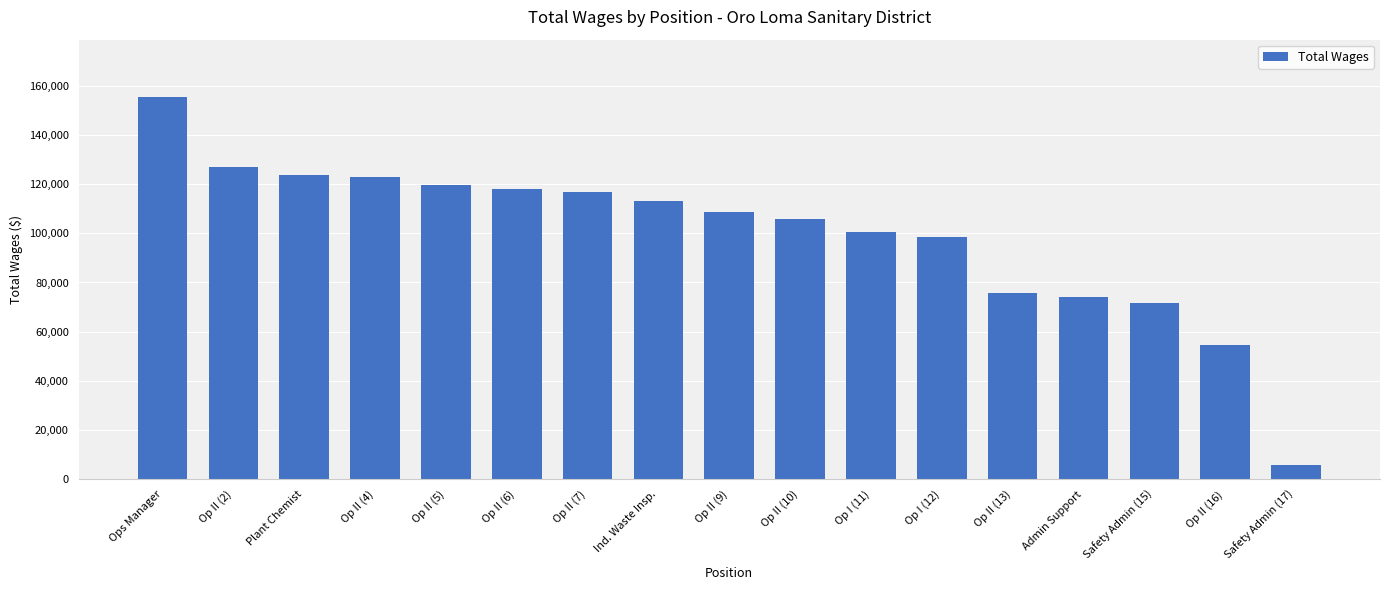

Is it true that the value at Ops Manager is 155372?

True